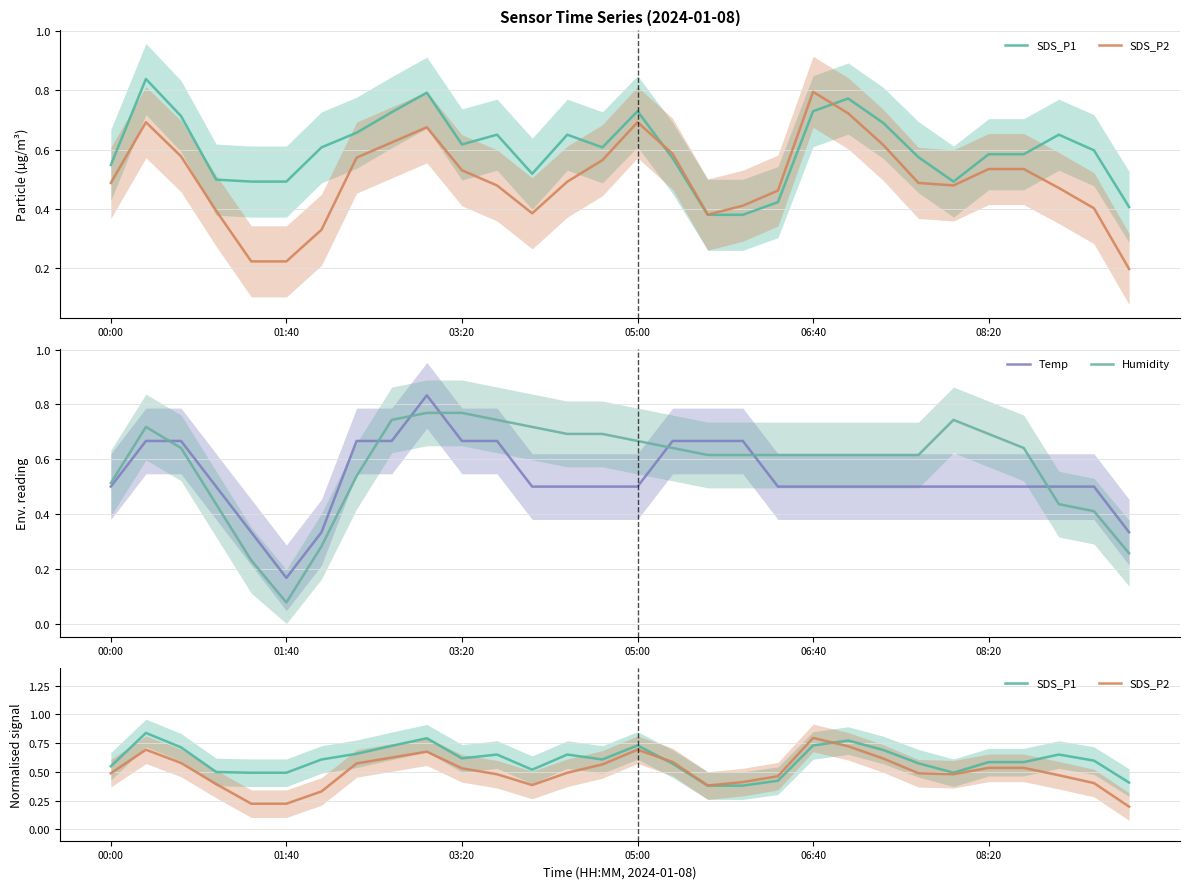

Where is Humidity nearest to the value 0?

01:40